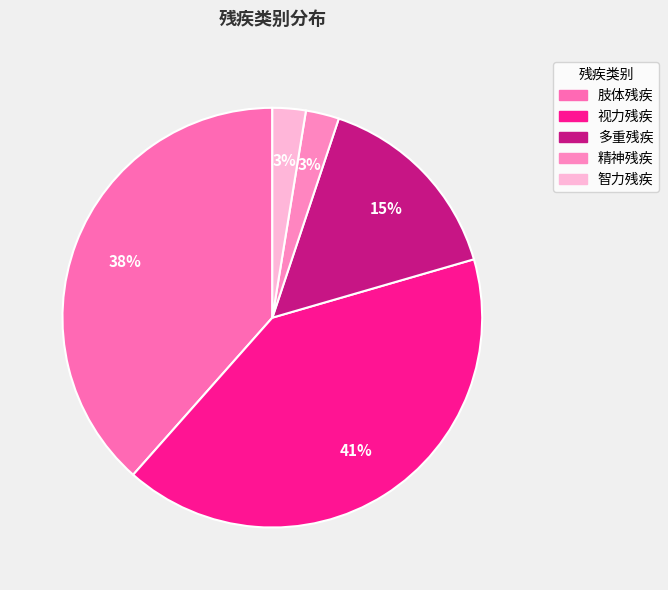

How many segments does this pie chart have?

5